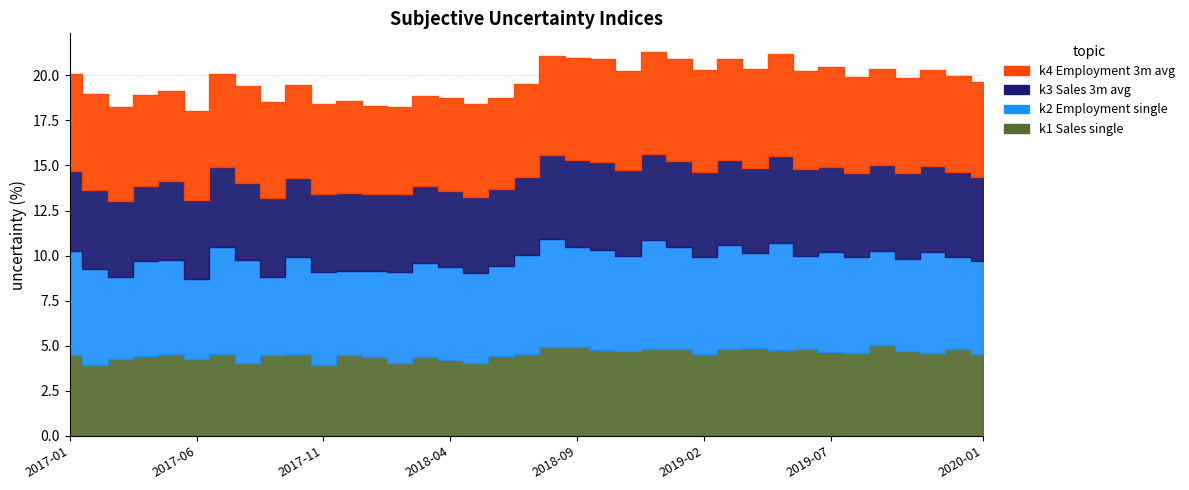

In k1 Sales single, how many points are lower than both neighbors (excluding endpoints)?

11